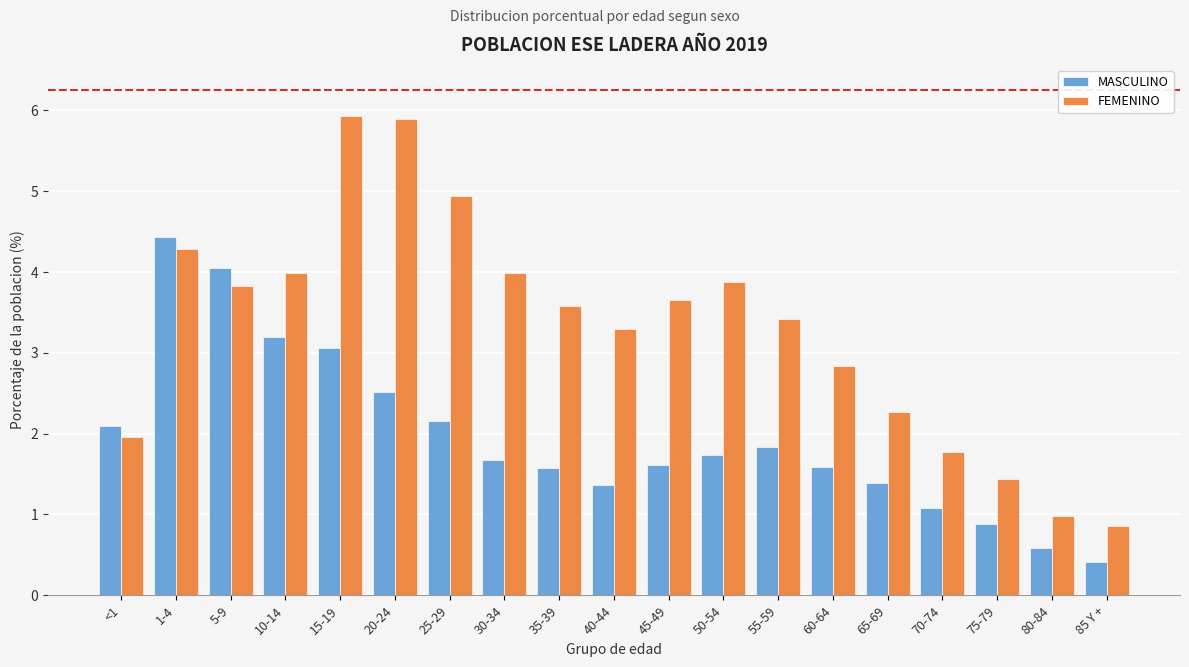

What is the lowest value of the MASCULINO series?

0.4